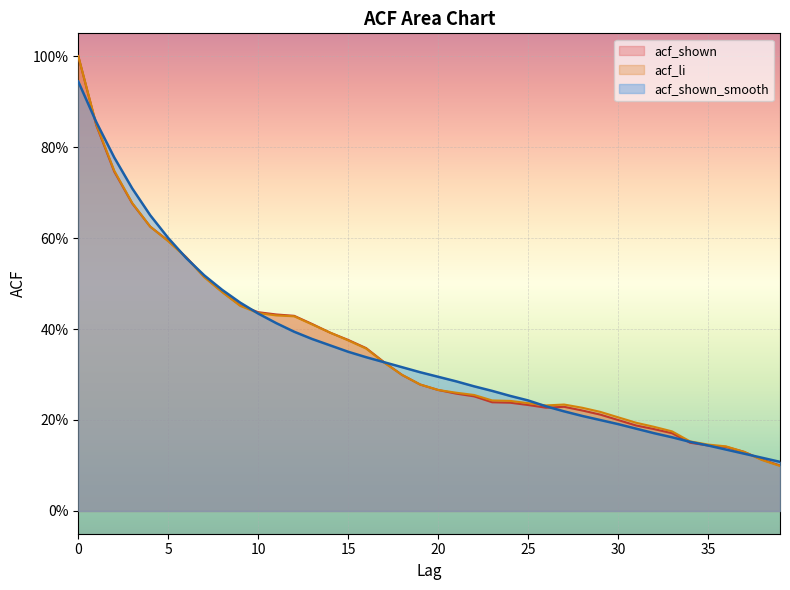

True or false: acf_li and acf_shown intersect in this chart.

False